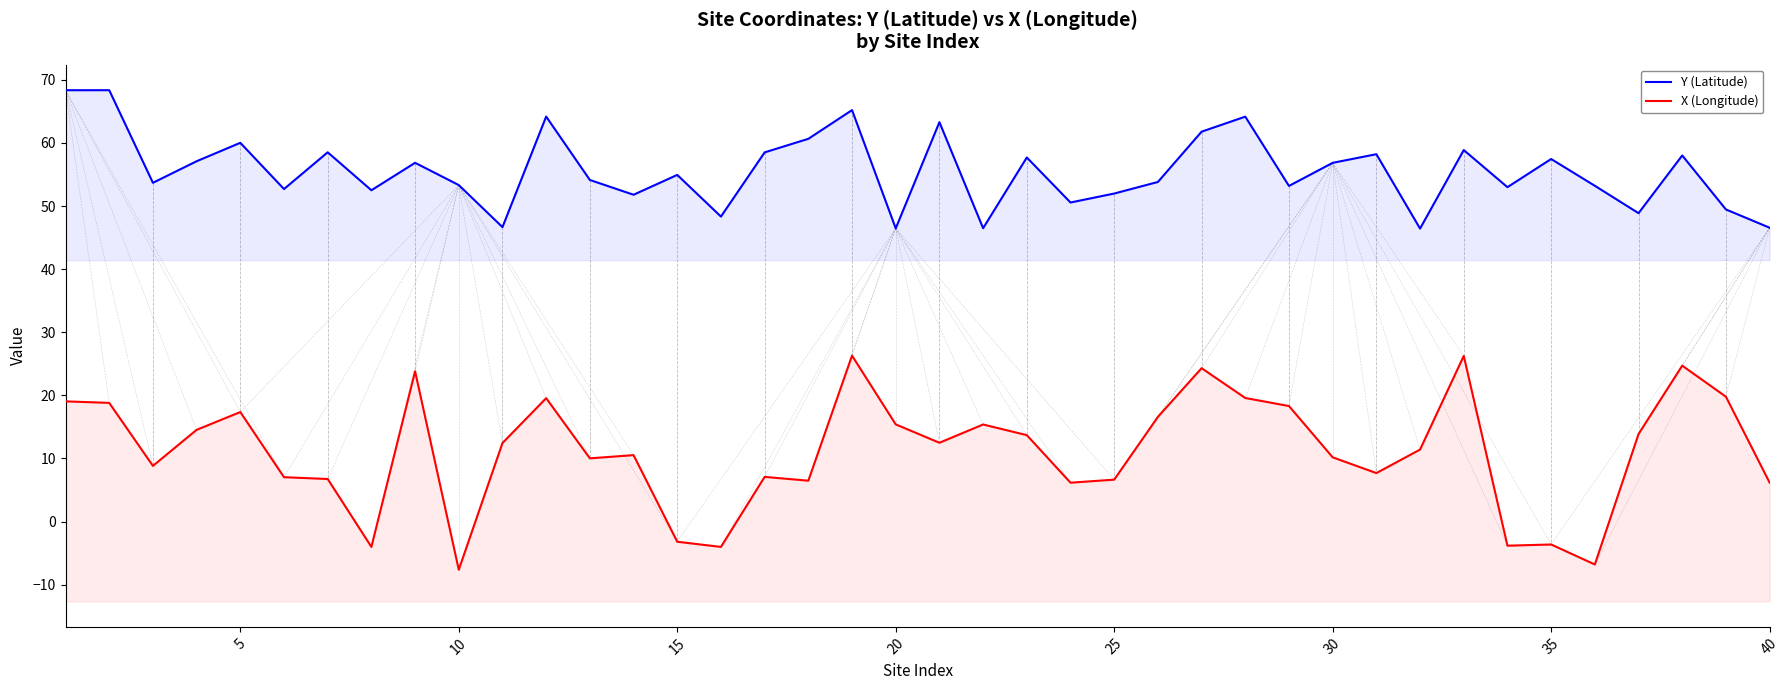

How many values in X (Longitude) are below zero?

7